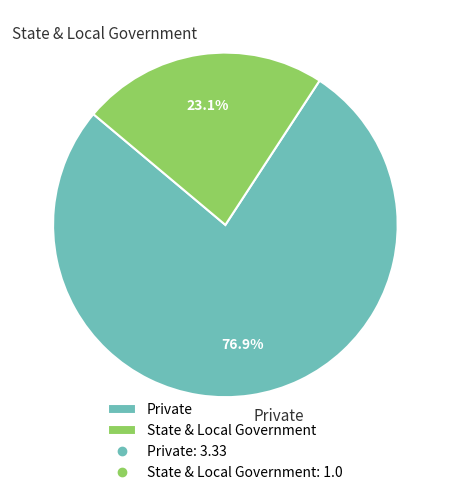

How many segments does this pie chart have?

2